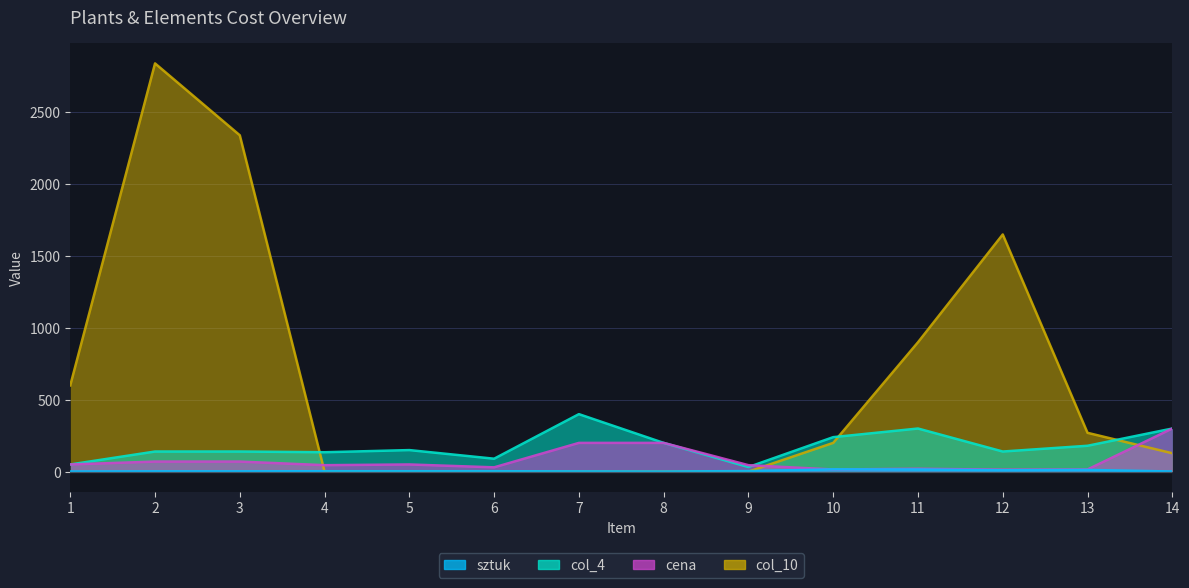

What is the difference between the highest and lowest values at 2?

2838